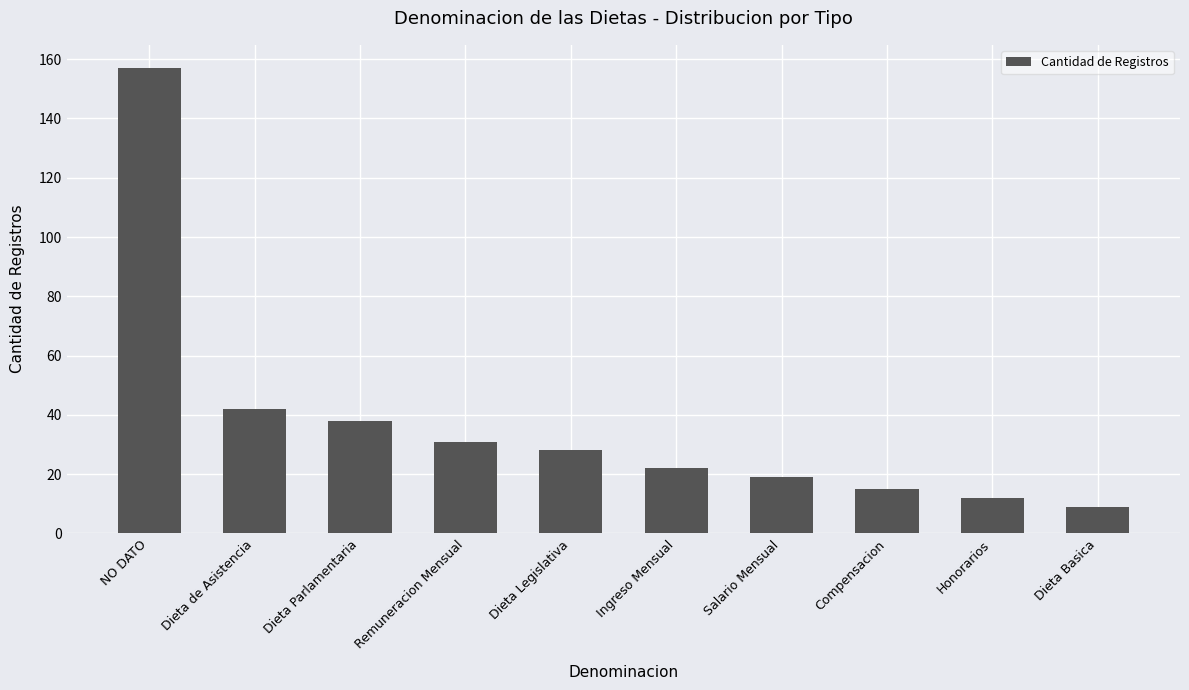

Count the number of categories in the chart.

10